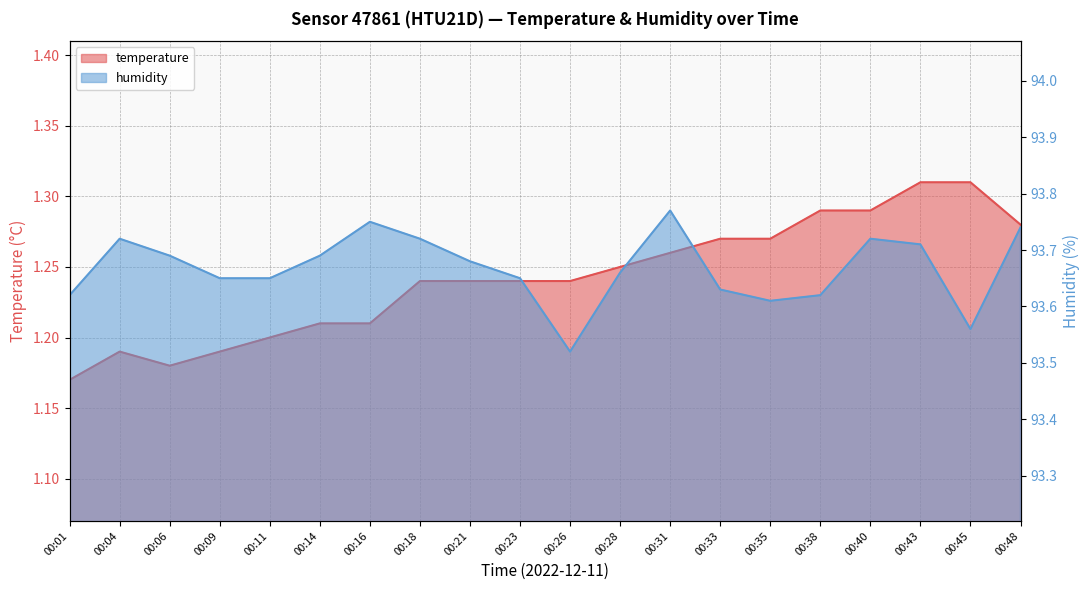

Reading left to right, transcribe all the data shown in this chart.

temperature: 00:01=1.2	00:04=1.2	00:06=1.2	00:09=1.2	00:11=1.2	00:14=1.2	00:16=1.2	00:18=1.2	00:21=1.2	00:23=1.2	00:26=1.2	00:28=1.2	00:31=1.3	00:33=1.3	00:35=1.3	00:38=1.3	00:40=1.3	00:43=1.3	00:45=1.3	00:48=1.3
humidity: 00:01=93.6	00:04=93.7	00:06=93.7	00:09=93.7	00:11=93.7	00:14=93.7	00:16=93.8	00:18=93.7	00:21=93.7	00:23=93.7	00:26=93.5	00:28=93.7	00:31=93.8	00:33=93.6	00:35=93.6	00:38=93.6	00:40=93.7	00:43=93.7	00:45=93.6	00:48=93.7